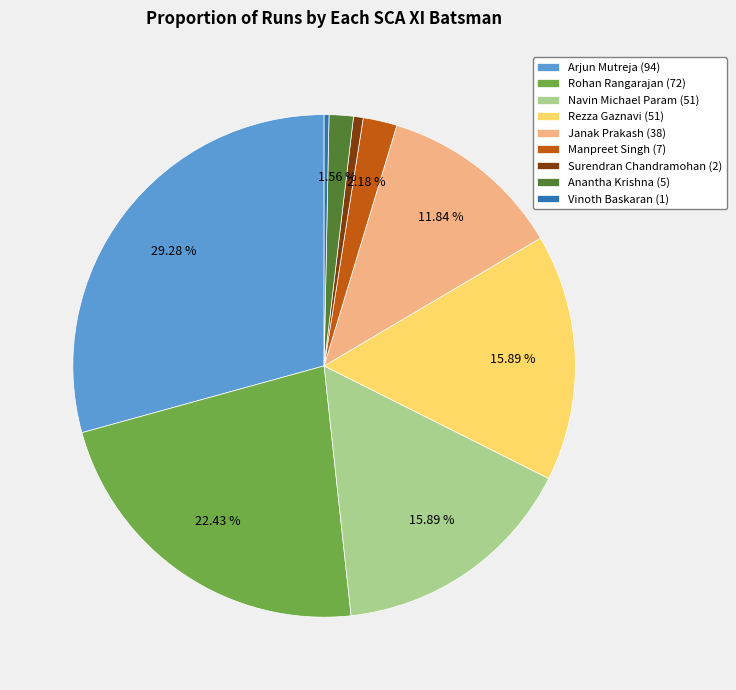

Is the sum of Arjun Mutreja (94) and Janak Prakash (38) greater than half?

No